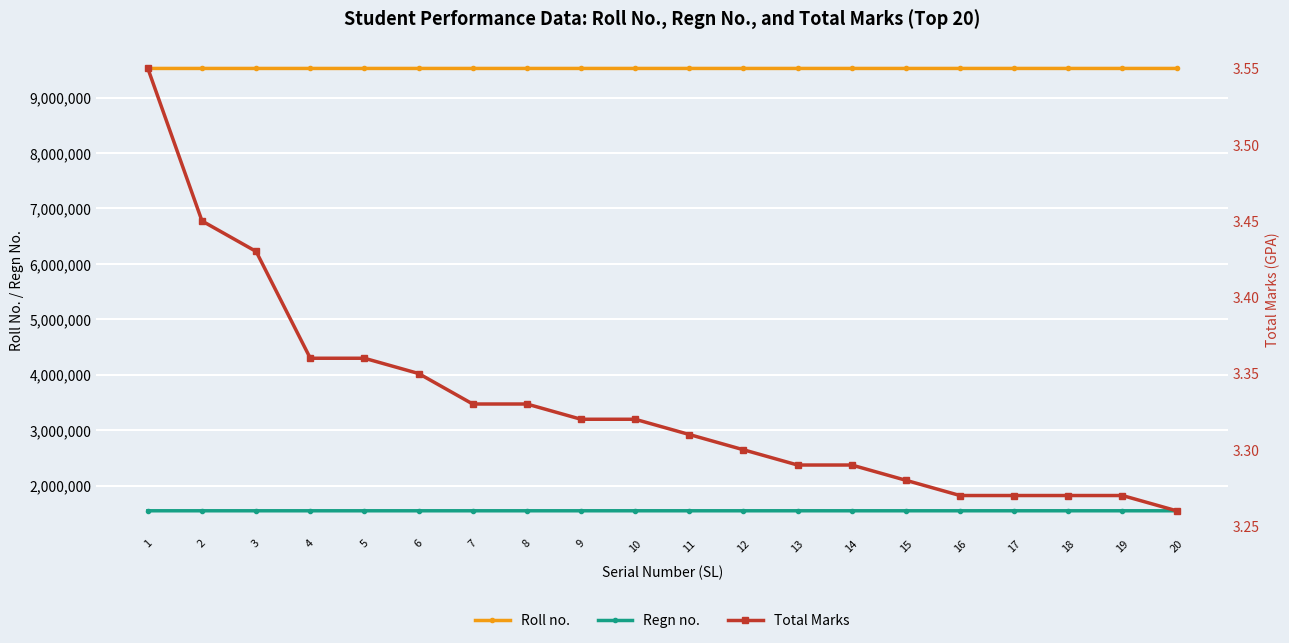

What is the value of the Total Marks point at the 13th from the left?

3.3